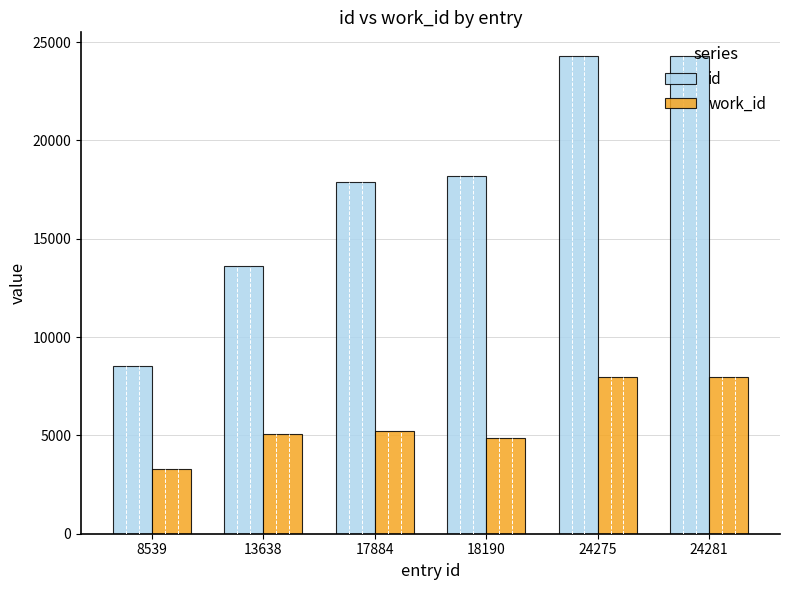

At 24281, list the series in order from largest to smallest.

id, work_id